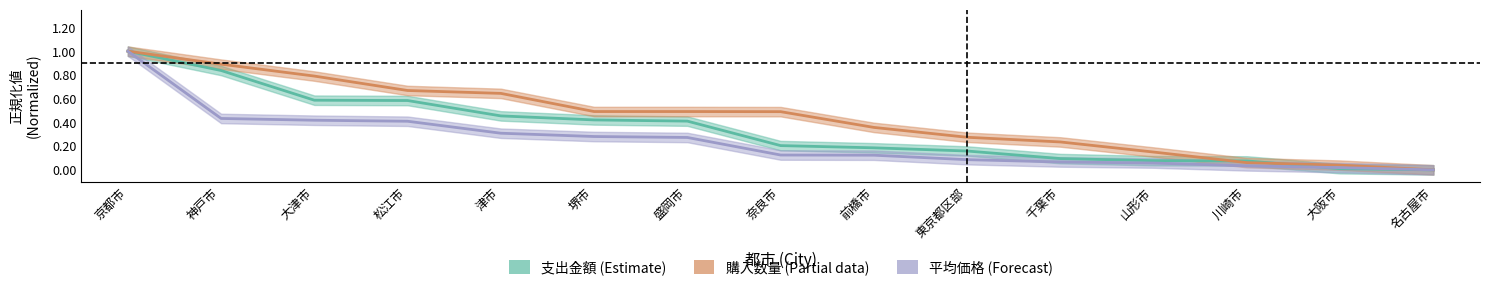

What is the difference between the 購入数量 values at 前橋市 and 大阪市?

0.3